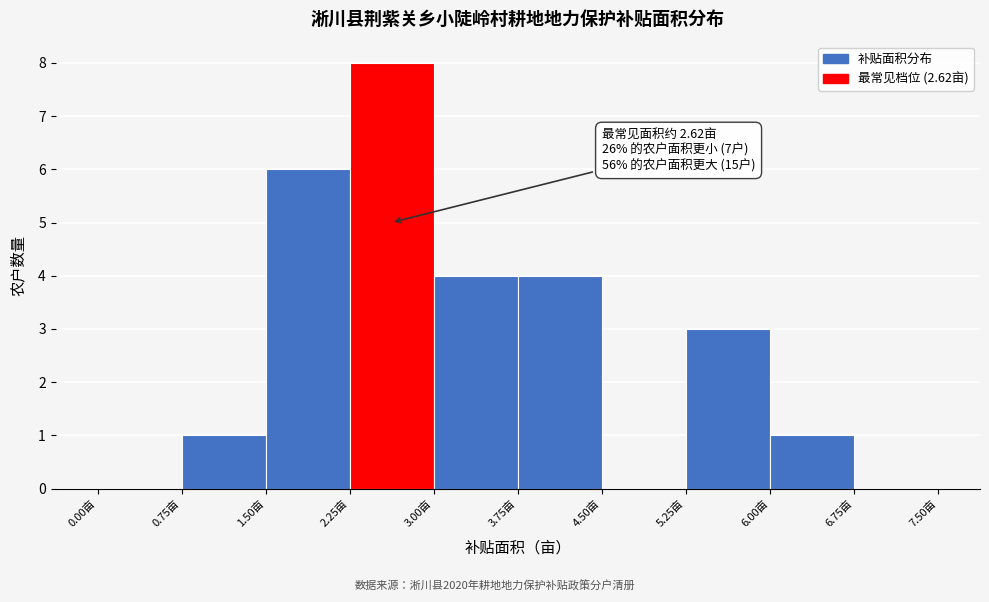

Over which range of the x-axis is the bar tallest?

2.25 to 3.00